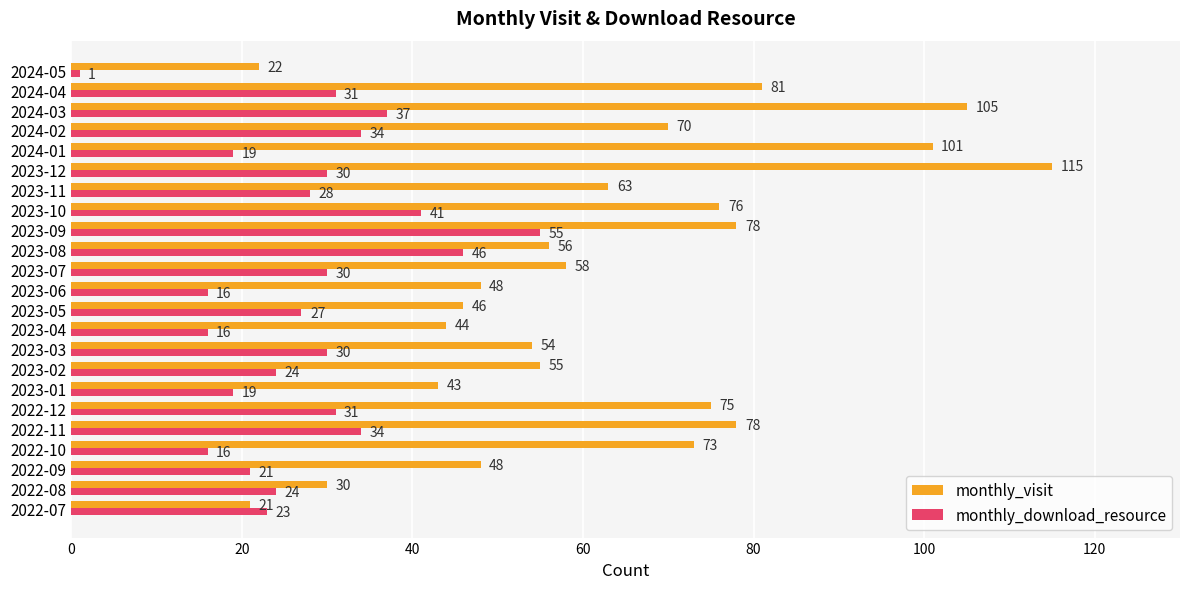

The monthly_download_resource series shows 10 at 2023-01. True or false?

False